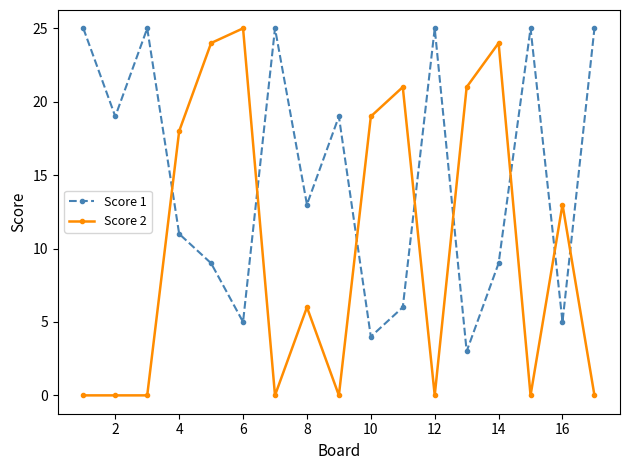

True or false: Score 2 and Score 1 intersect in this chart.

True